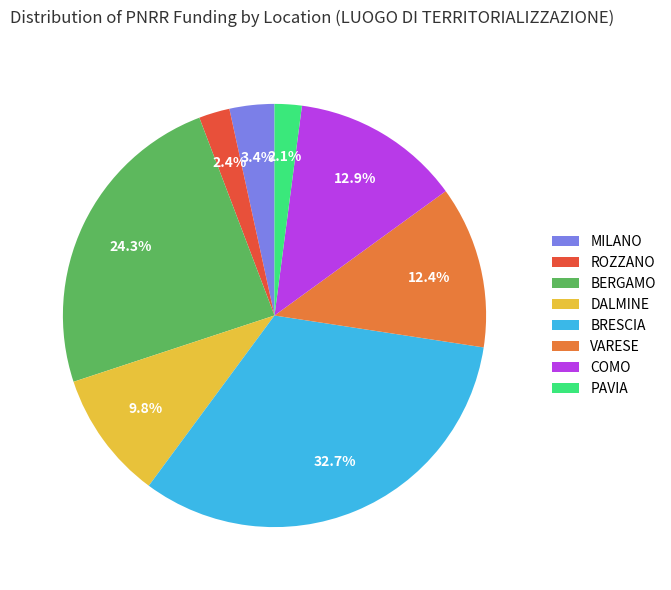

What percentage is the VARESE slice, to the nearest percent?

12%